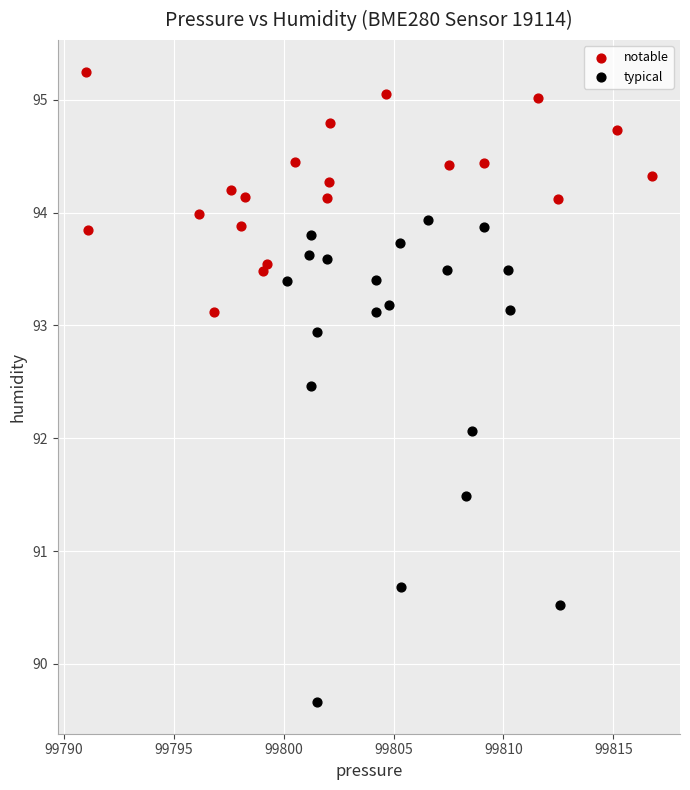

Which series reaches the minimum Y coordinate?

typical